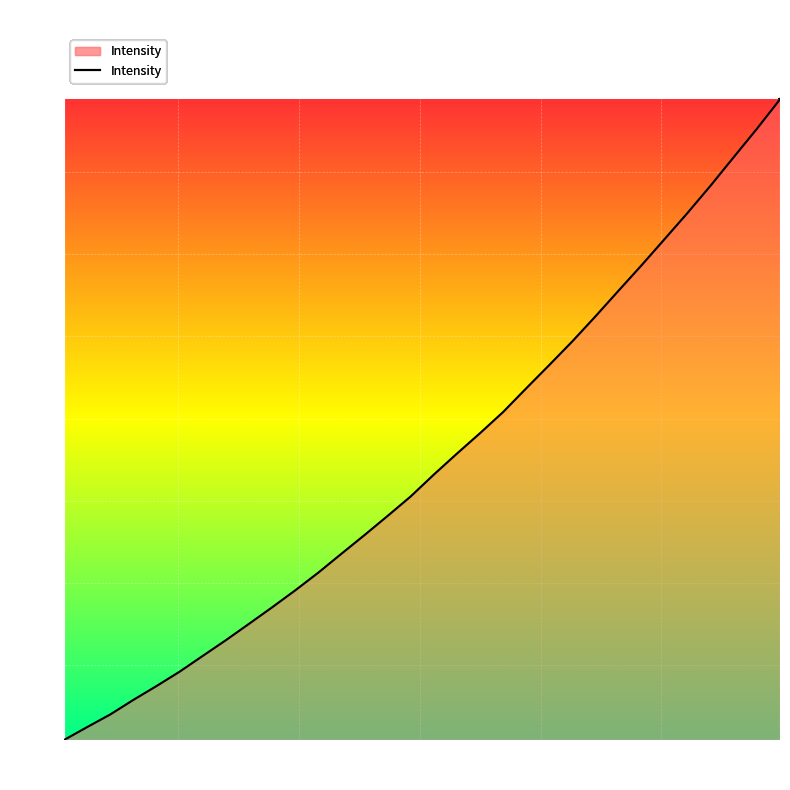

How many lines are shown in the chart?

1